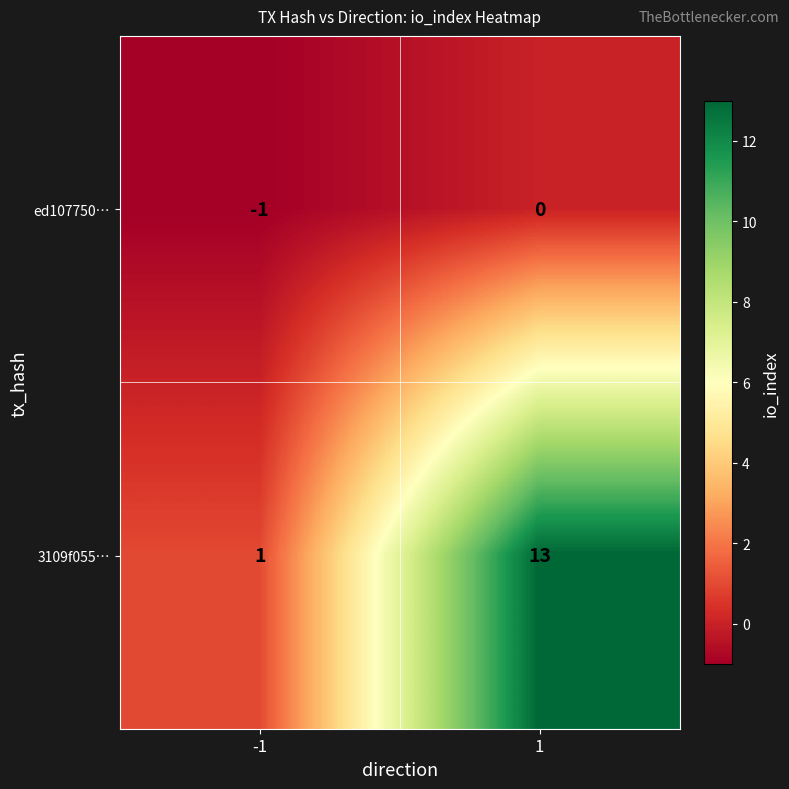

List the series in order of their overall mean, lowest first.

ed107750…, 3109f055…